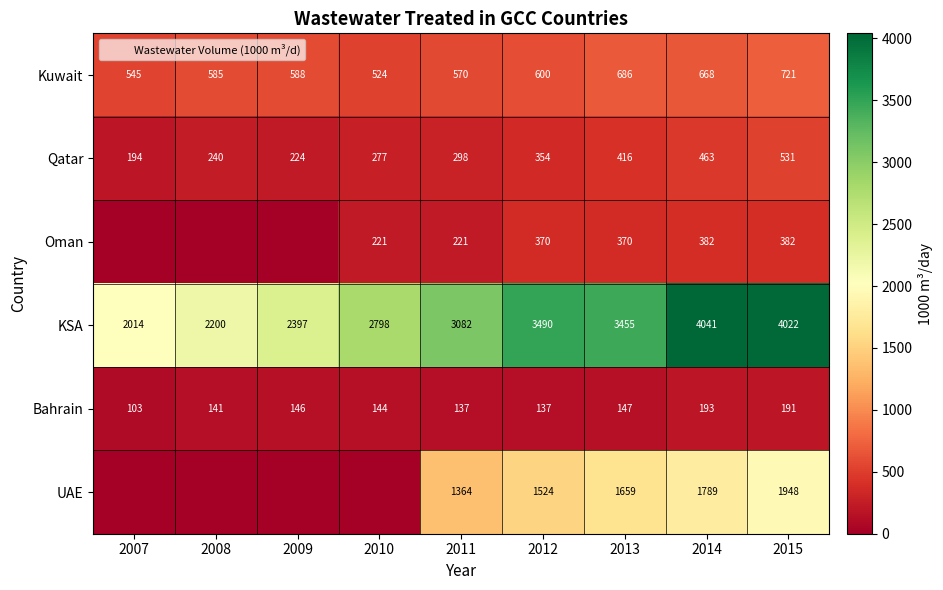

Which series has the widest spread of values?

KSA